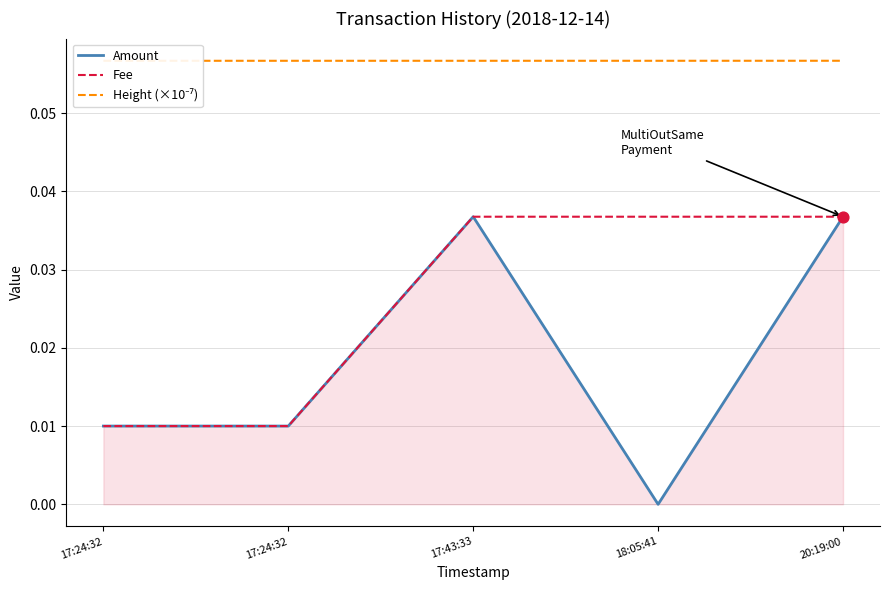

At which category is the sum across all series the highest?

20:19:00